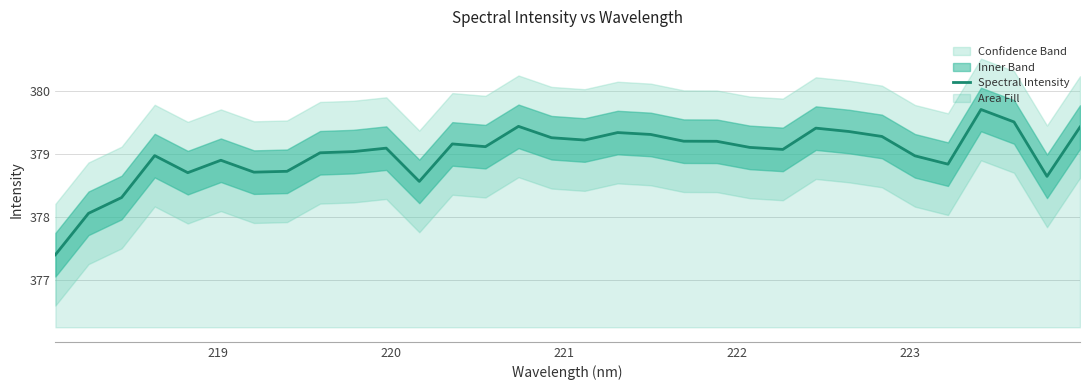

At which label is the value closest to 378?

219